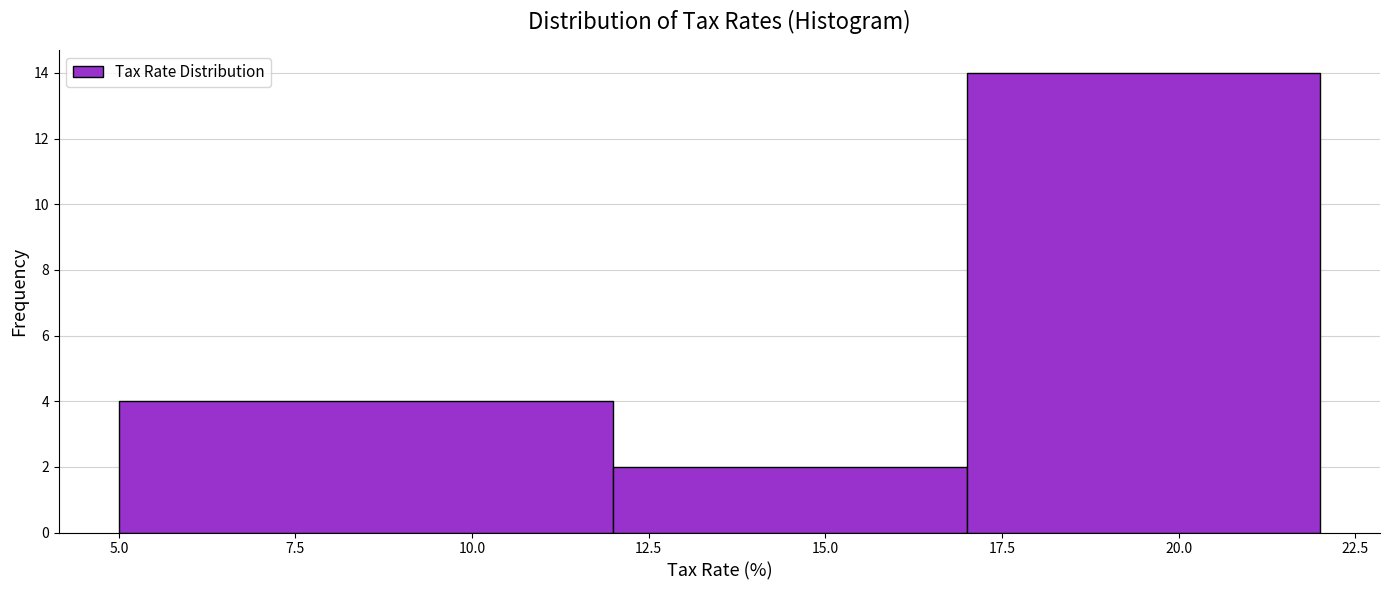

Reading left to right, list every bar in this chart as the range it spans on the x-axis followed by its height. The values are not printed on the chart, so give them approximately, as read against the axis.

5 to 12: 4
12 to 17: 2
17 to 22: 14